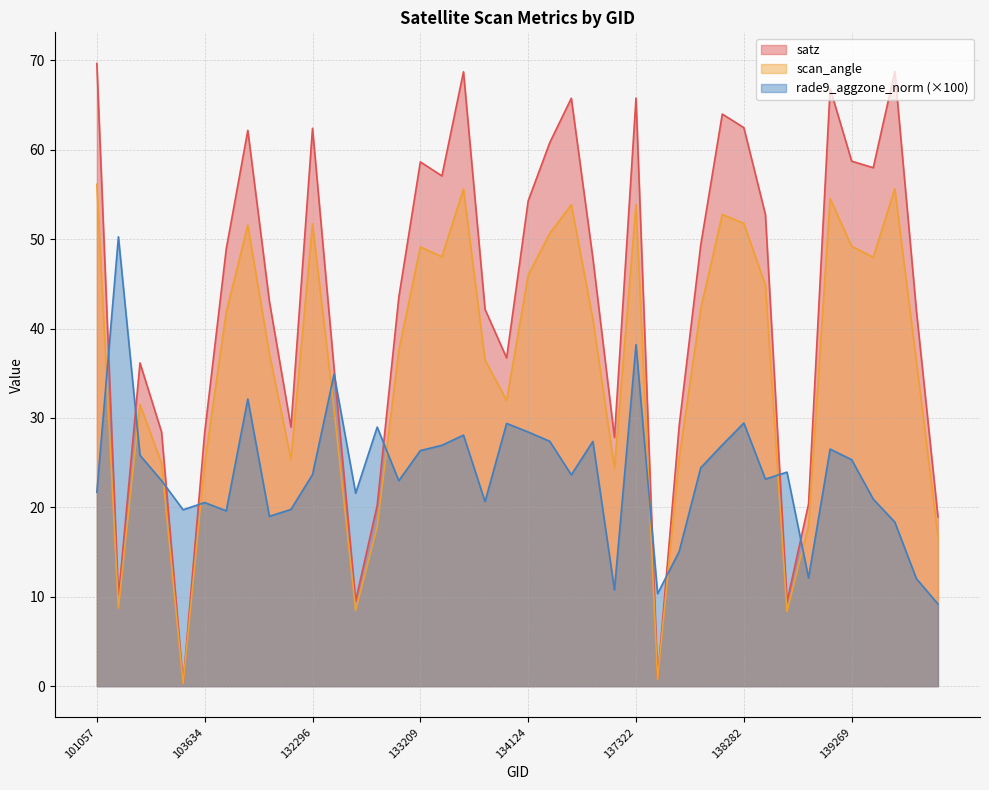

What is the lowest value of the satz series?

0.3